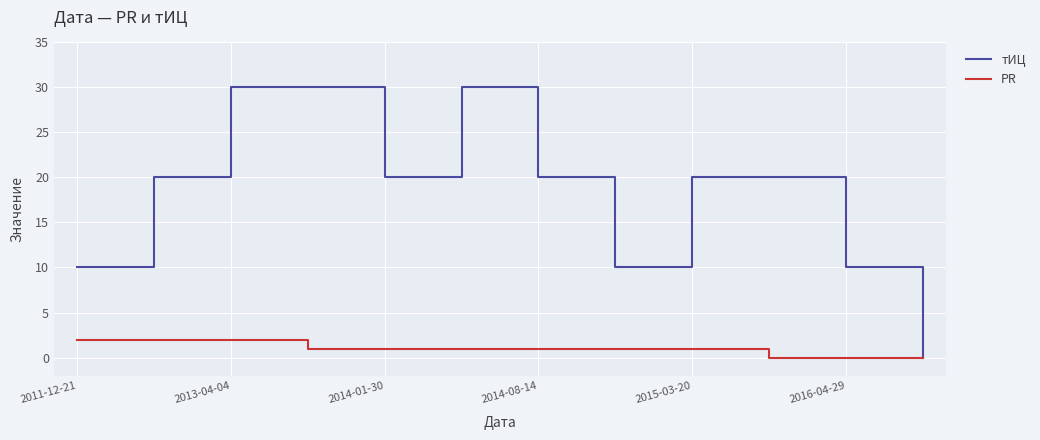

Which series has the largest total across all categories?

тИЦ